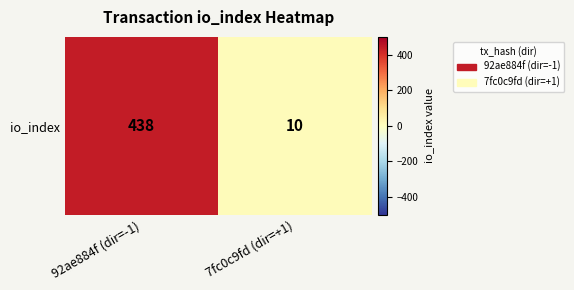

Count the values in the range 10 to 438.

2